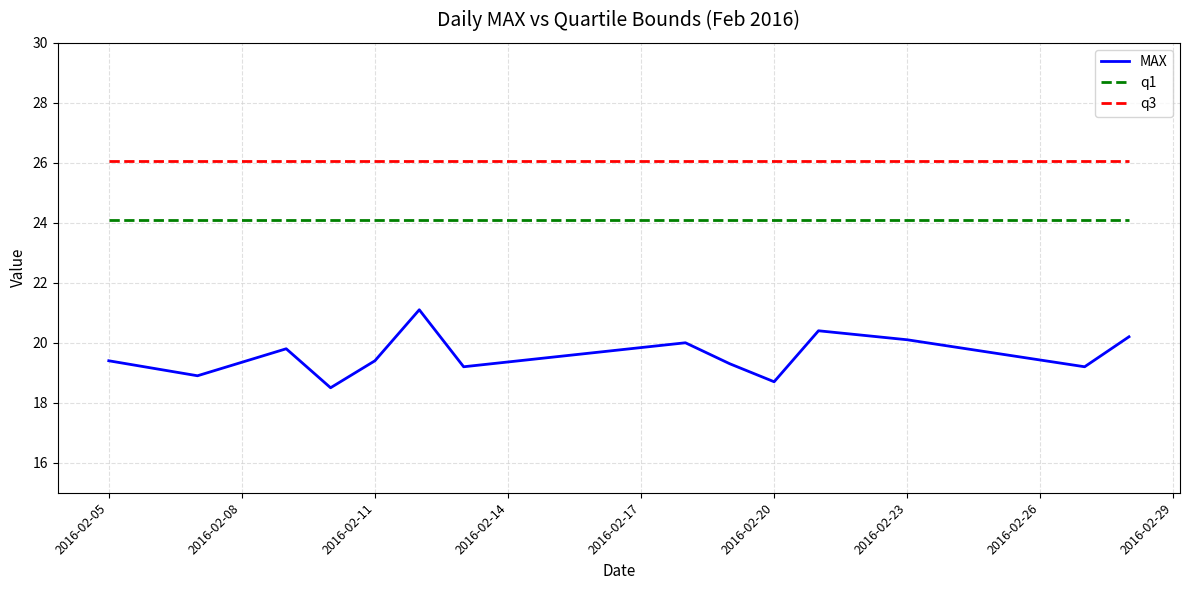

Which series has the largest range (max minus min)?

MAX